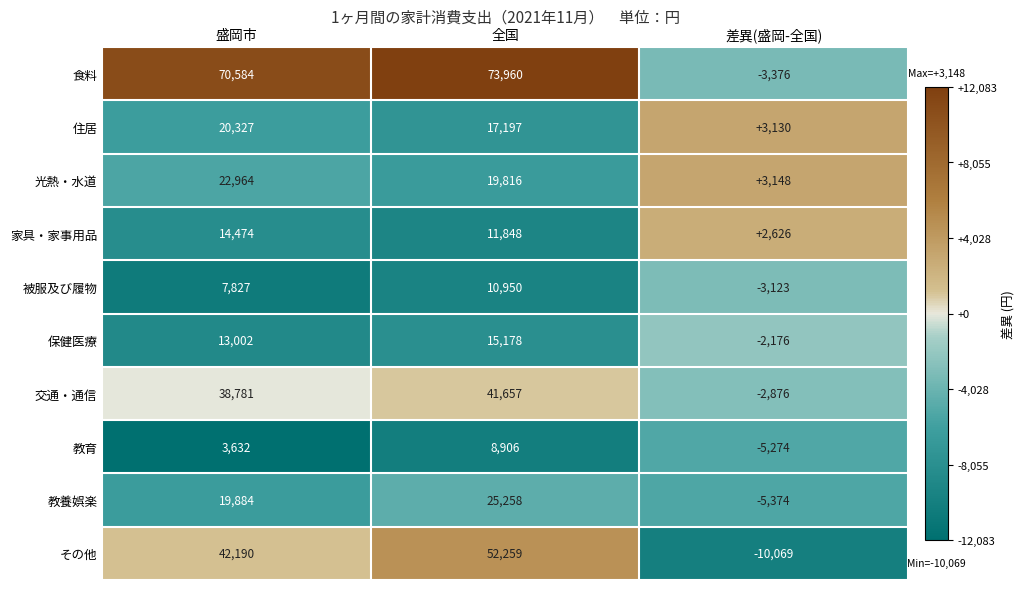

At which category is the sum across all series the highest?

全国